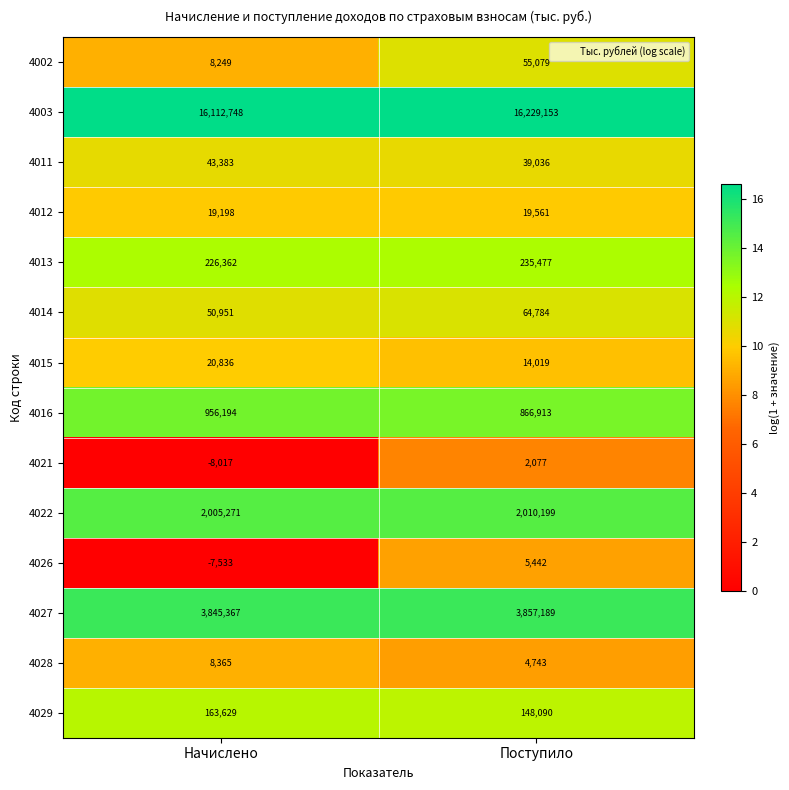

Reading right to left, what are all the values shown in this chart?

4002: Поступило=55079	Начислено=8249
4003: Поступило=16229153	Начислено=16112748
4011: Поступило=39036	Начислено=43383
4012: Поступило=19561	Начислено=19198
4013: Поступило=235477	Начислено=226362
4014: Поступило=64784	Начислено=50951
4015: Поступило=14019	Начислено=20836
4016: Поступило=866913	Начислено=956194
4021: Поступило=2077	Начислено=-8017
4022: Поступило=2010199	Начислено=2005271
4026: Поступило=5442	Начислено=-7533
4027: Поступило=3857189	Начислено=3845367
4028: Поступило=4743	Начислено=8365
4029: Поступило=148090	Начислено=163629